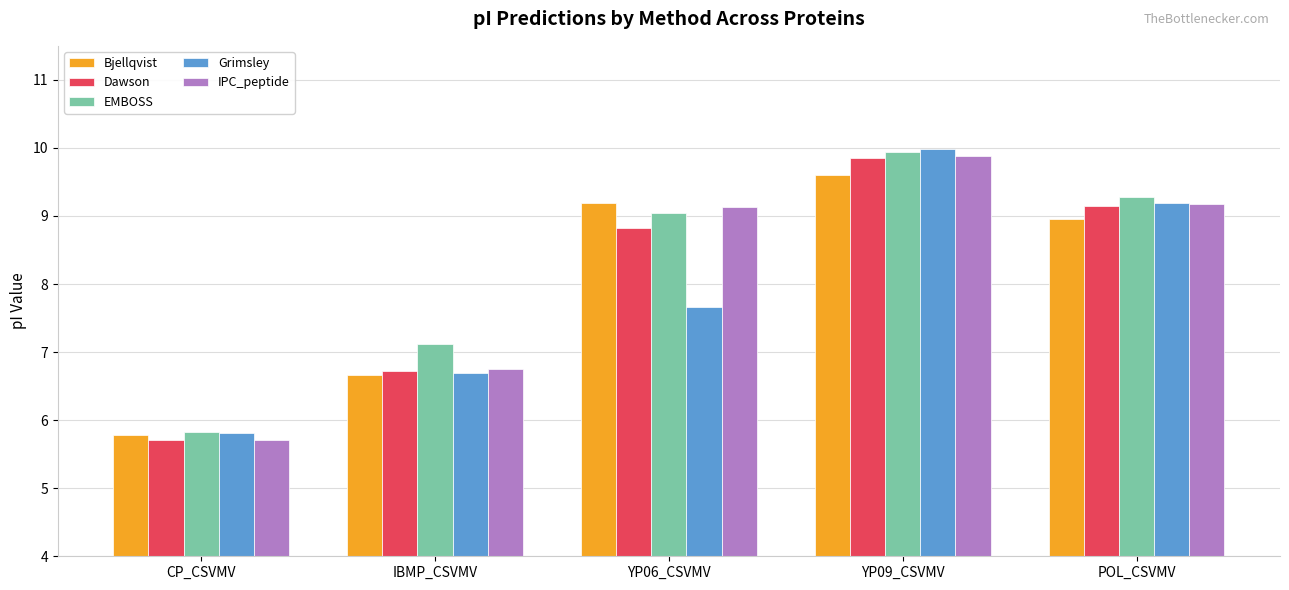

At how many categories does at least one series exceed 8?

3